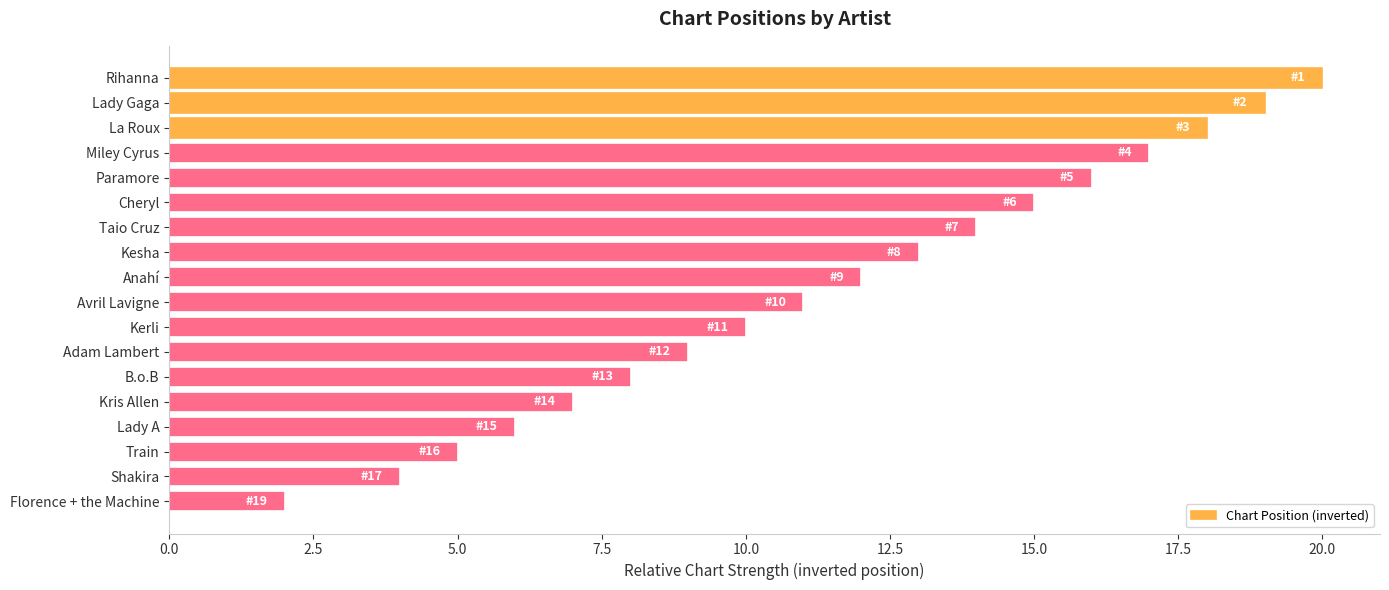

Count the number of data series in this chart.

1